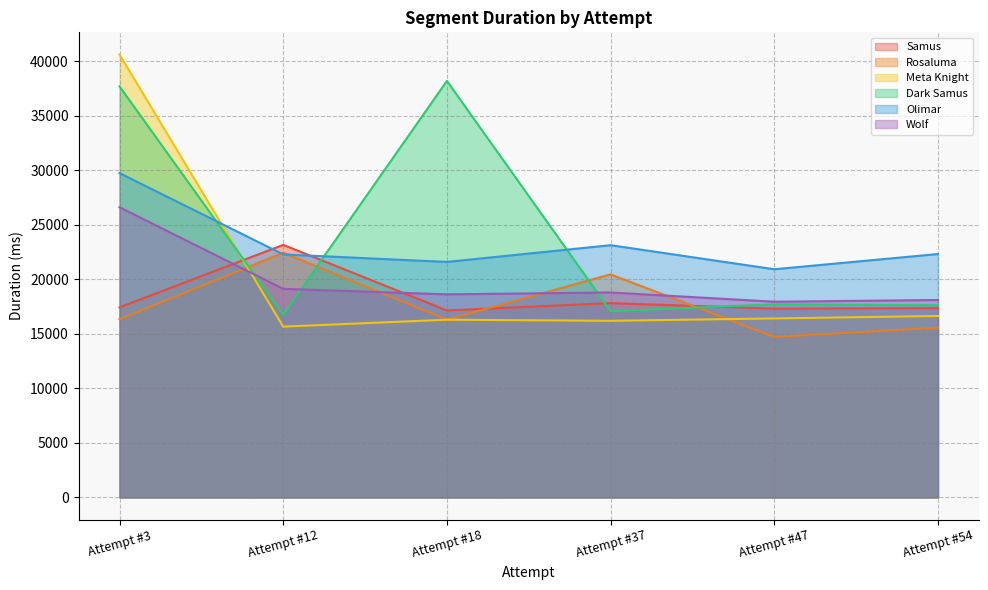

At which category does the chart reach its peak across all series?

Attempt #3